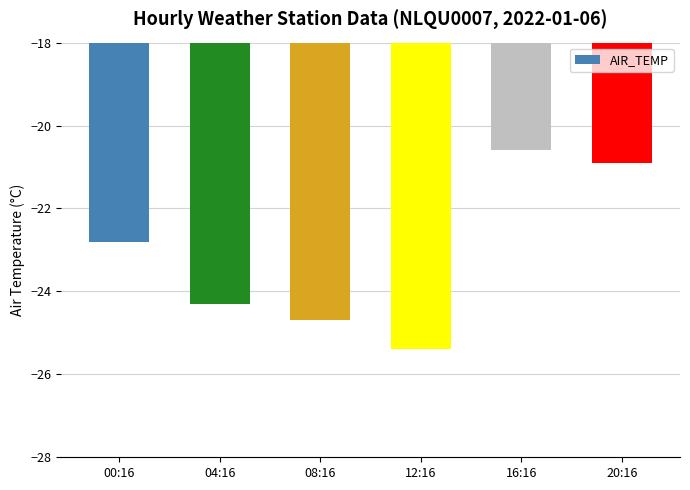

How many categories are shown in the chart?

6